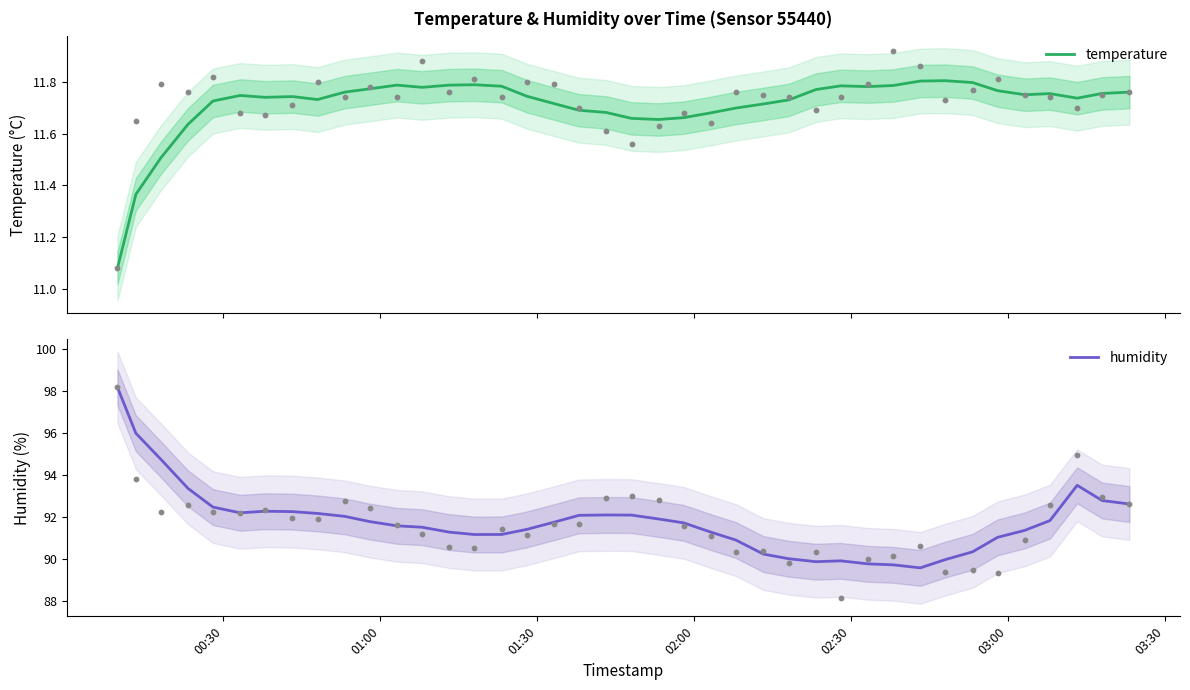

Which series has the largest total across all categories?

humidity